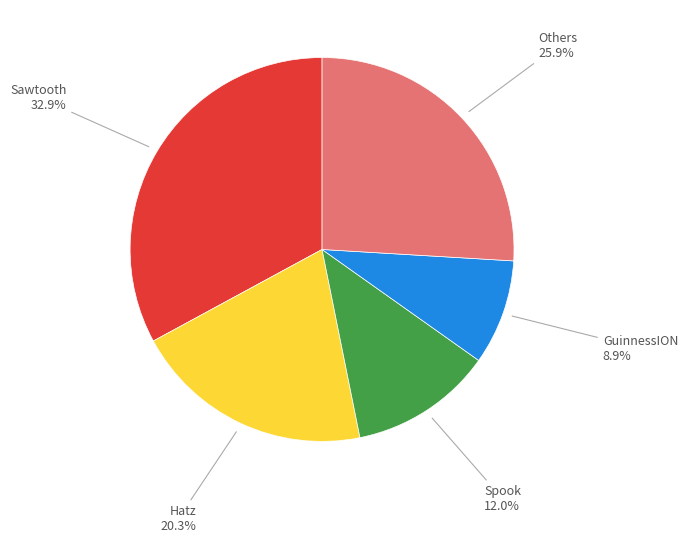

Is there a majority slice in this chart?

No